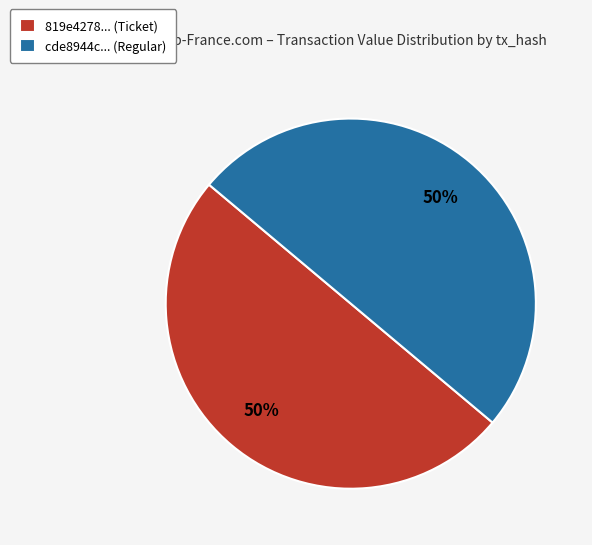

To the nearest percent, what is the average slice percentage?

50%